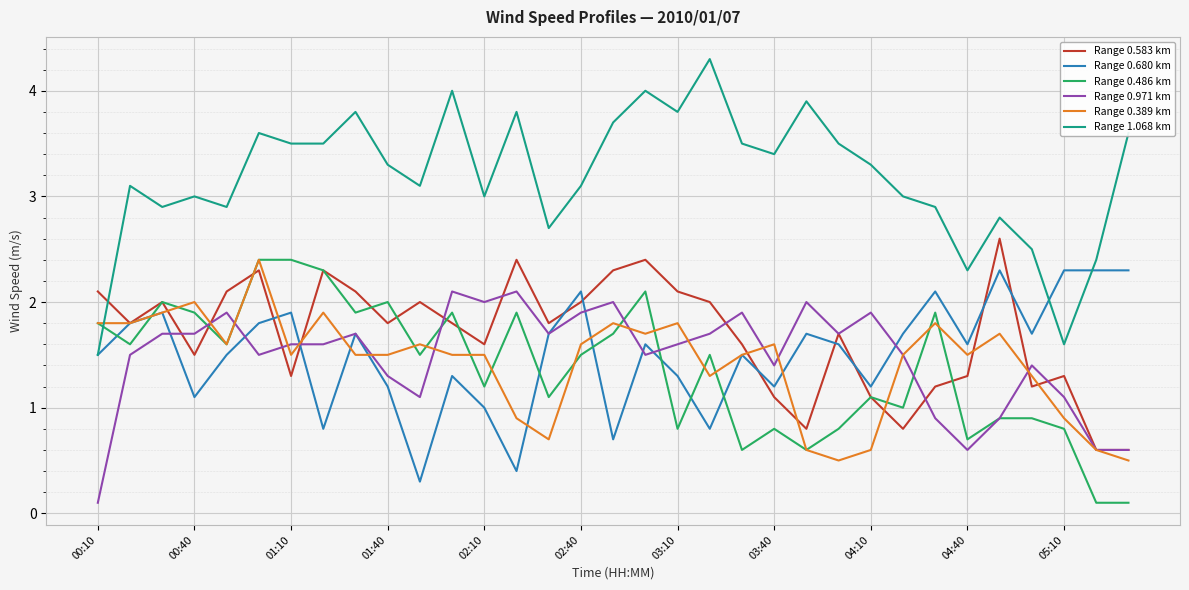

At how many categories does at least one series exceed 1?

33